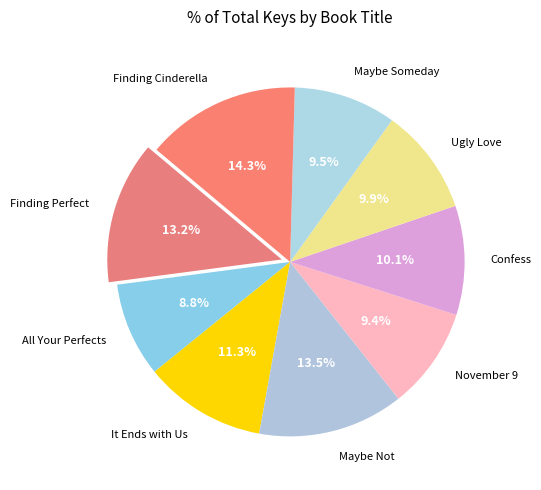

Which slice is the largest?

Finding Cinderella